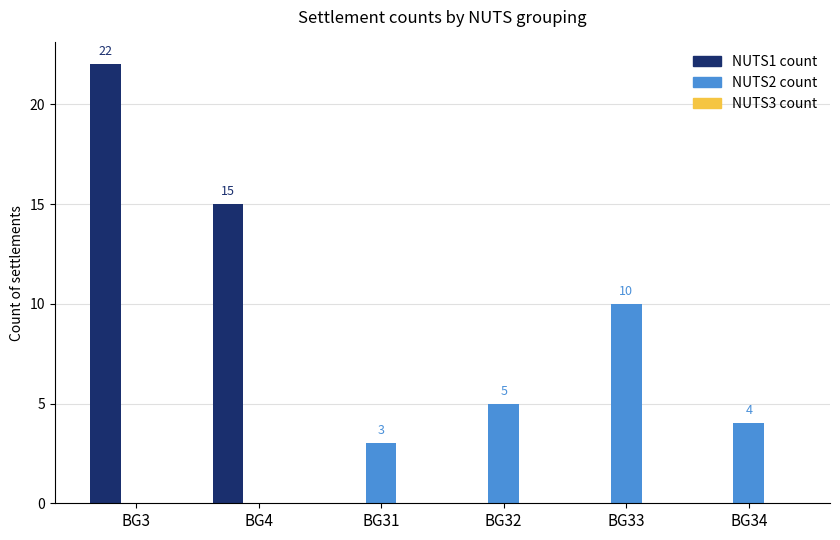

Between BG32 and BG33, which series saw the biggest shift?

NUTS2 count